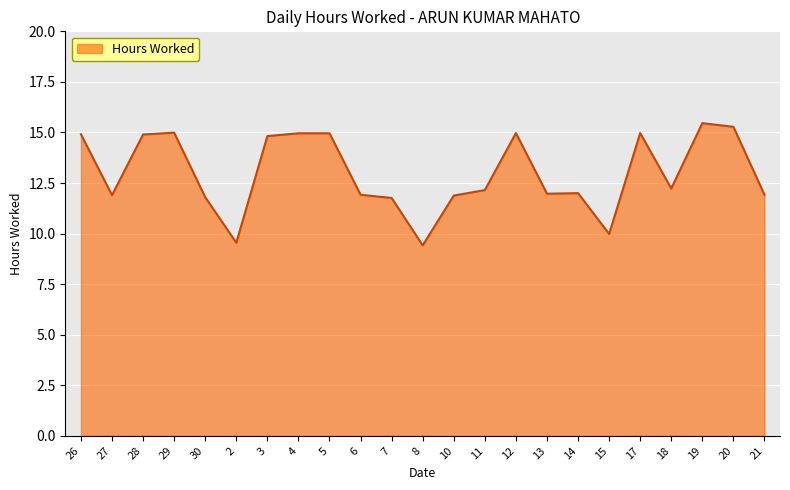

The chart shows a value of 7.0 at 29. True or false?

False